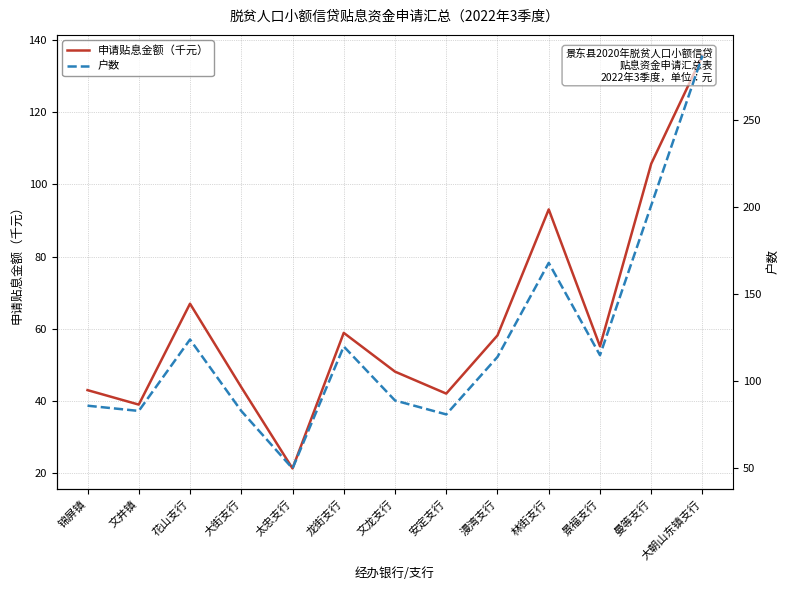

Which series has the widest spread of values?

户数